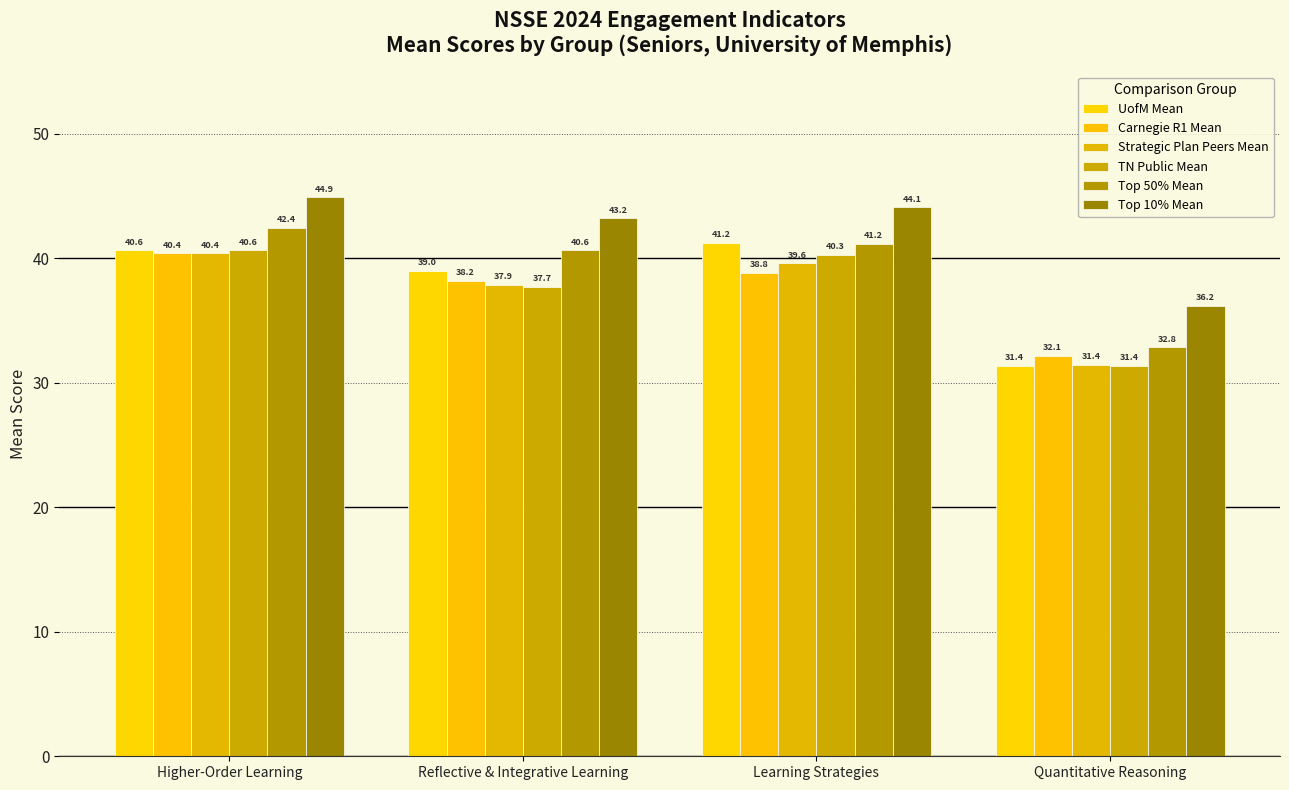

True or false: Top 10% Mean has a value of 44.9 at Higher-Order Learning.

True